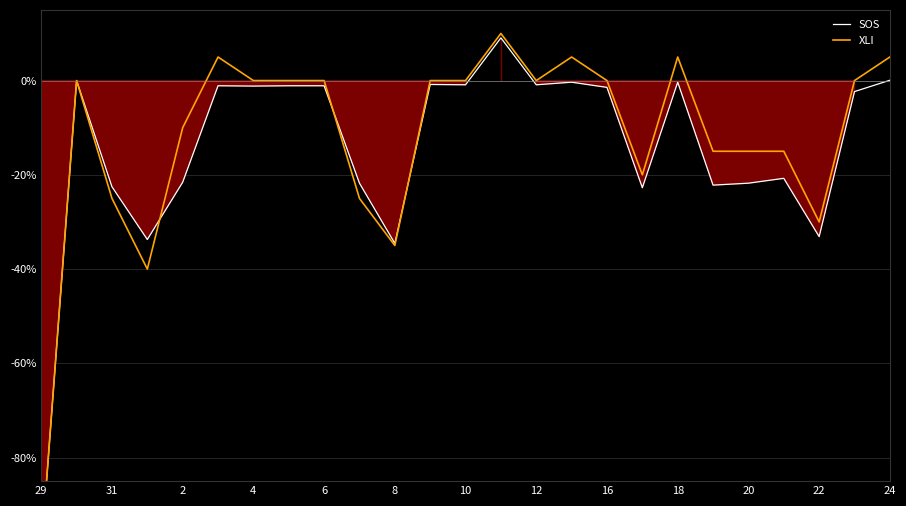

What is the minimum value shown in the chart?

-100.0